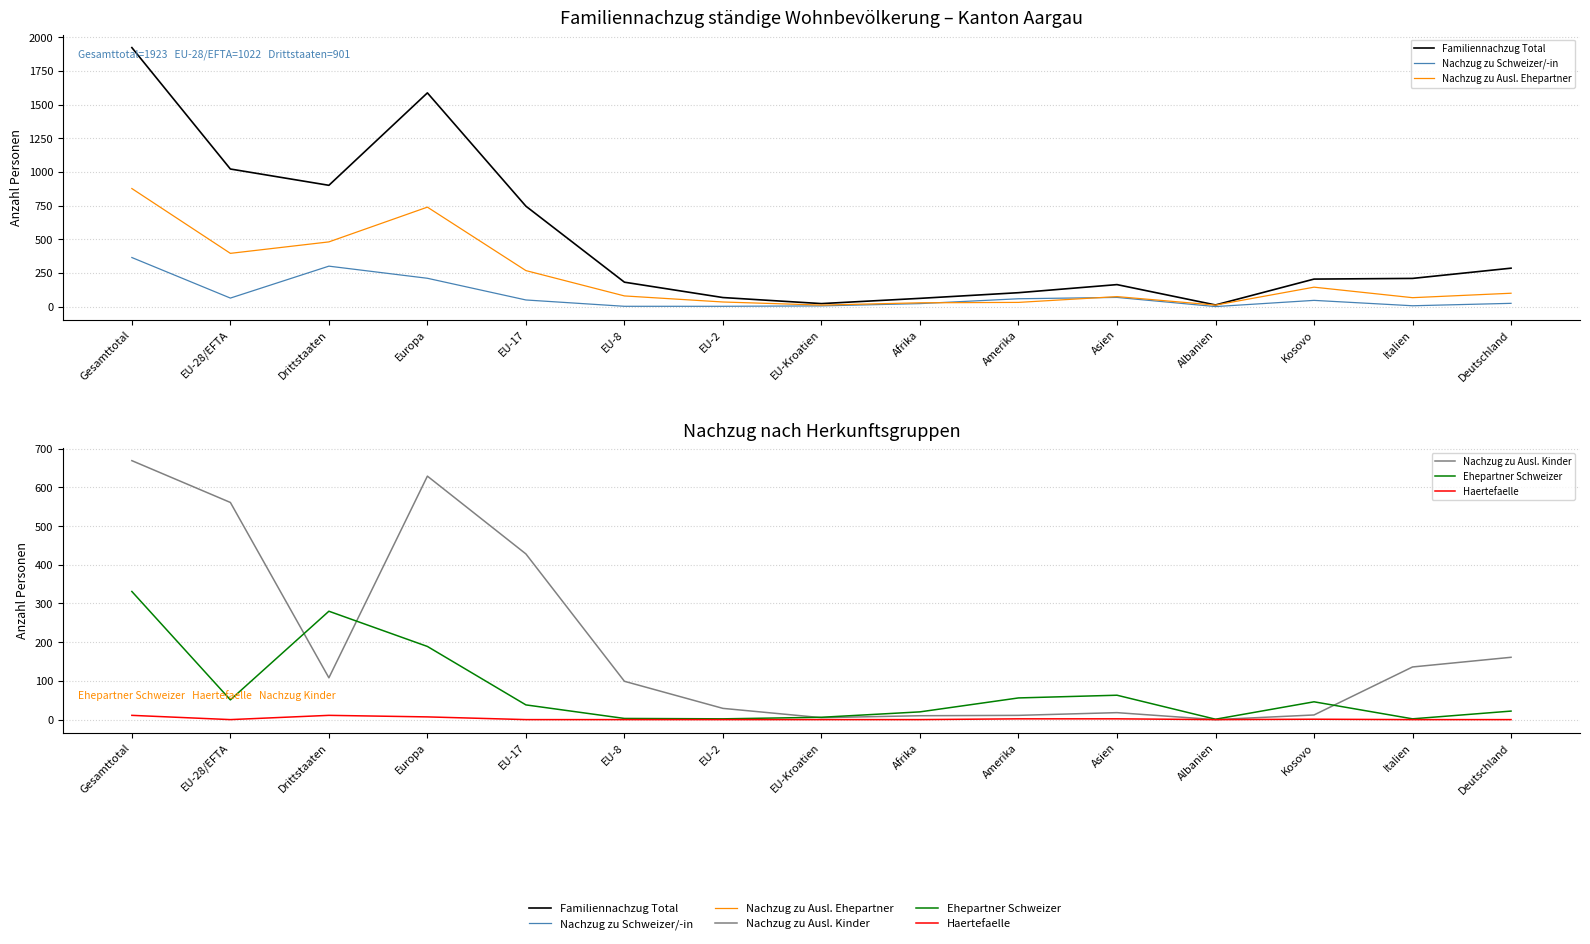

Reading left to right, list all the values displayed in this chart.

Familiennachzug Total: 1923	1022	901	1587	746	182	68	23	62	104	164	13	205	210	286
Nachzug zu Schweizer/-in: 365	64	301	211	50	3	3	6	23	59	69	1	47	7	25
Nachzug zu Ausl. Ehepartner: 877	396	481	739	268	80	35	12	29	32	75	12	145	67	100
Nachzug zu Ausl. Kinder: 669	561	108	629	428	99	29	5	10	11	18	0	12	136	161
Ehepartner Schweizer: 331	51	280	189	38	3	2	6	20	56	63	1	46	2	22
Haertefaelle: 11	0	11	7	0	0	0	0	0	2	2	0	1	0	0